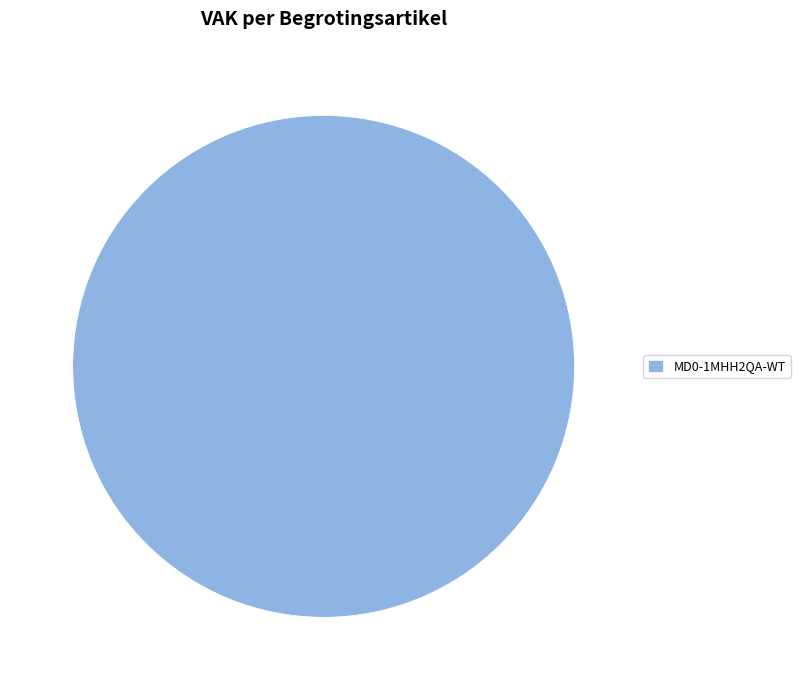

Rank the categories by value from highest to lowest.

MD0-1MHH2QA-WT